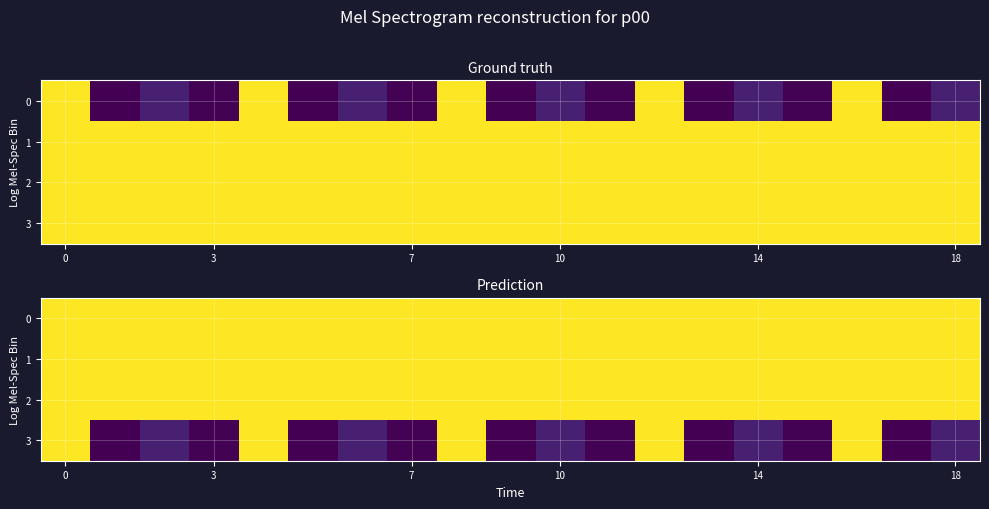

How many distinct data groups are displayed?

4